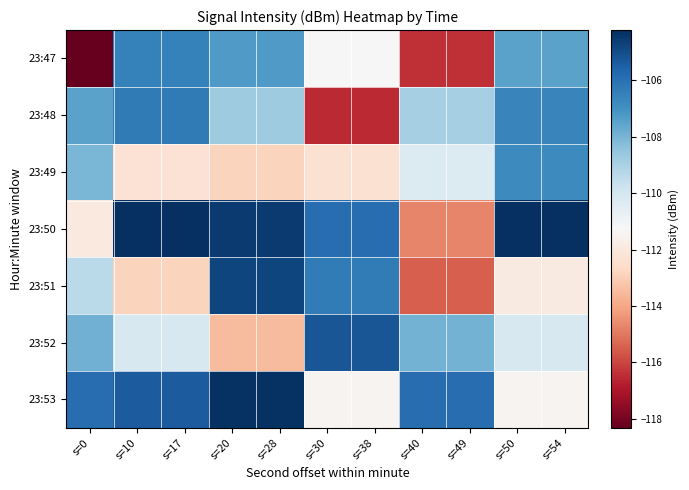

At which category is the sum across all series the highest?

s=20